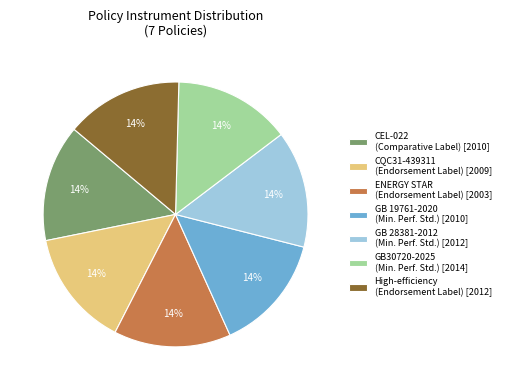

How many segments does this pie chart have?

7